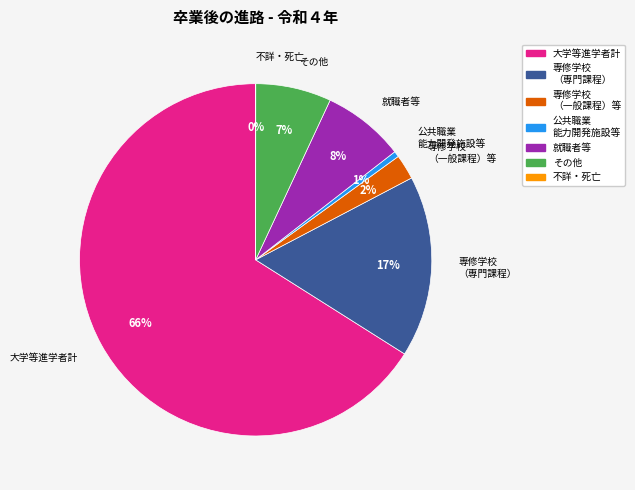

To the nearest percent, what percentage of the pie is 専修学校 （一般課程）等?

2%